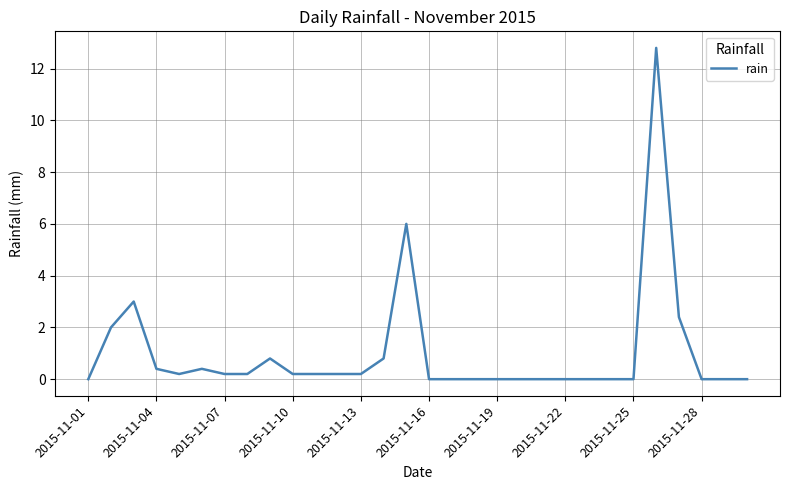

Does the chart display data point markers on the line(s)?

No